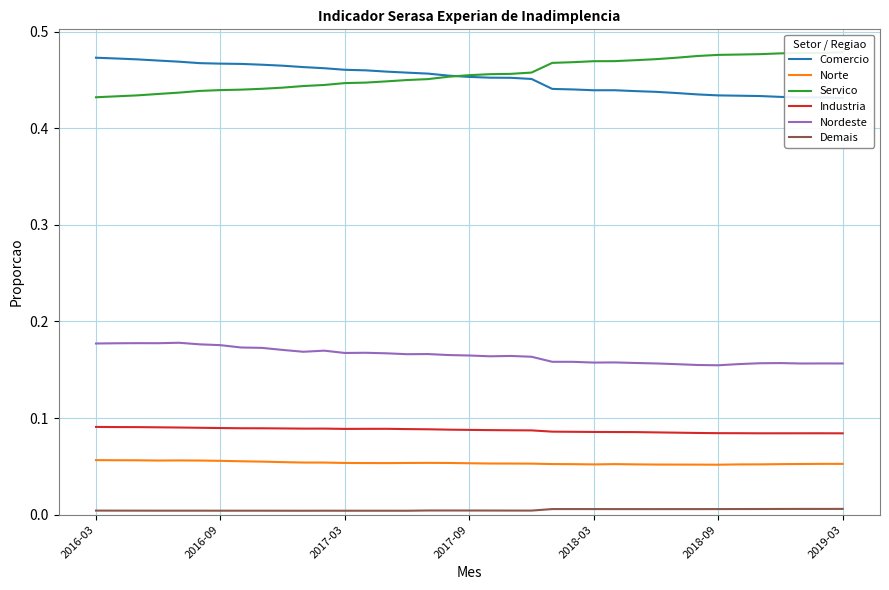

What position from the right is 16?

21